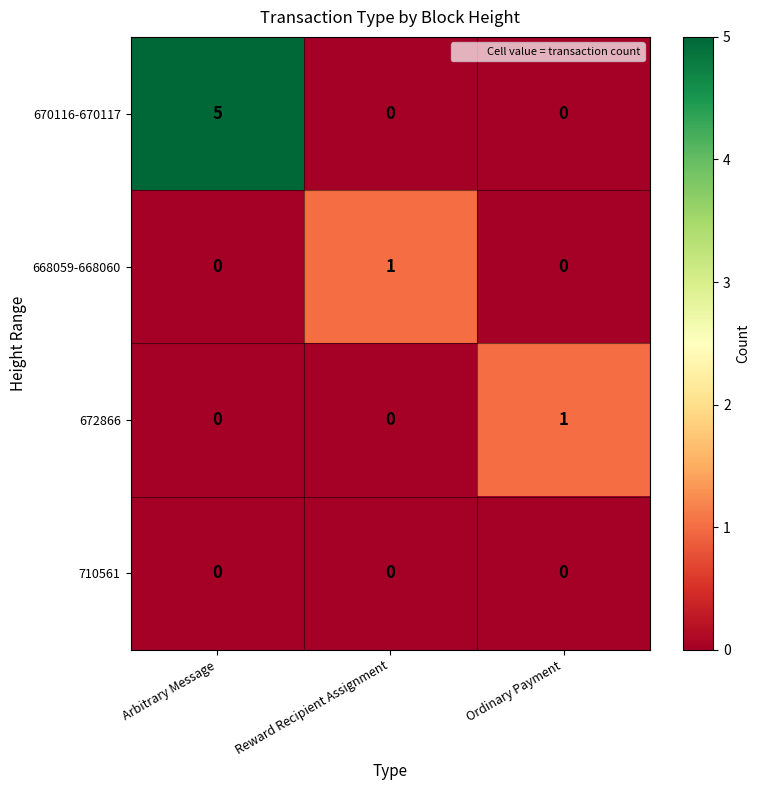

Which series has the largest total across all categories?

670116-670117